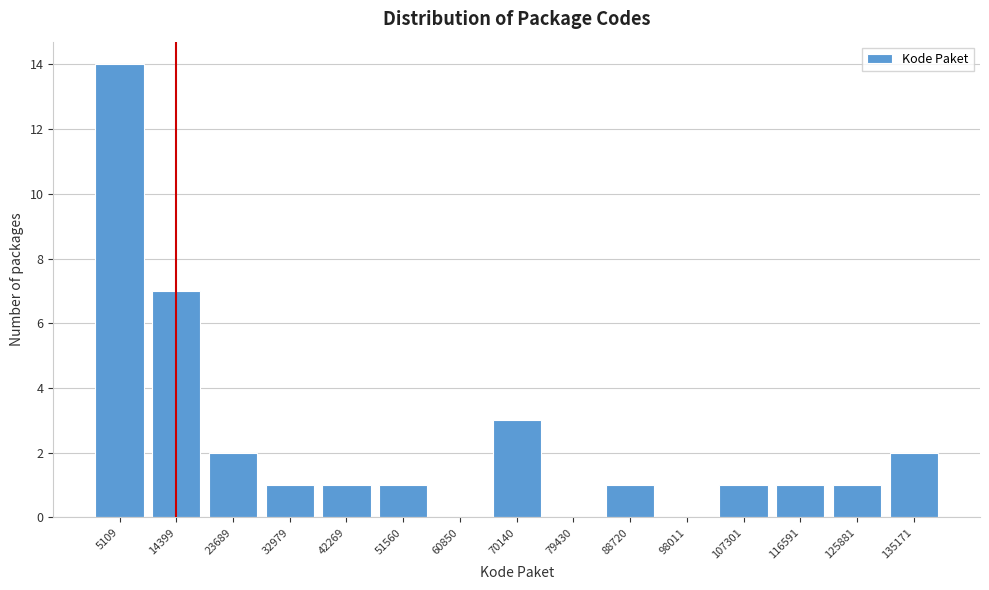

Reading left to right, what are all the values shown in this chart?

5109=14	14399=7	23689=2	32979=1	42269=1	51560=1	60850=0	70140=3	79430=0	88720=1	98011=0	107301=1	116591=1	125881=1	135171=2